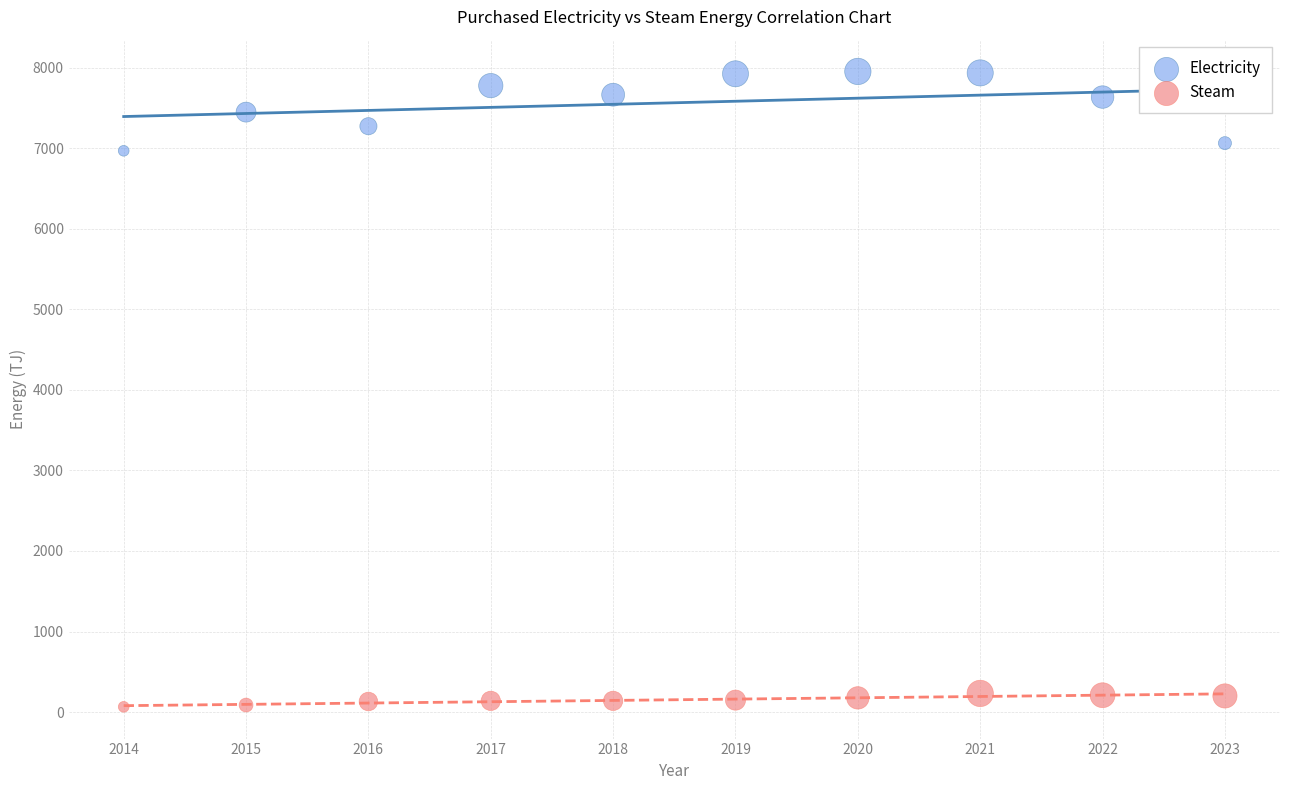

Which series reaches the maximum Y coordinate?

Electricity